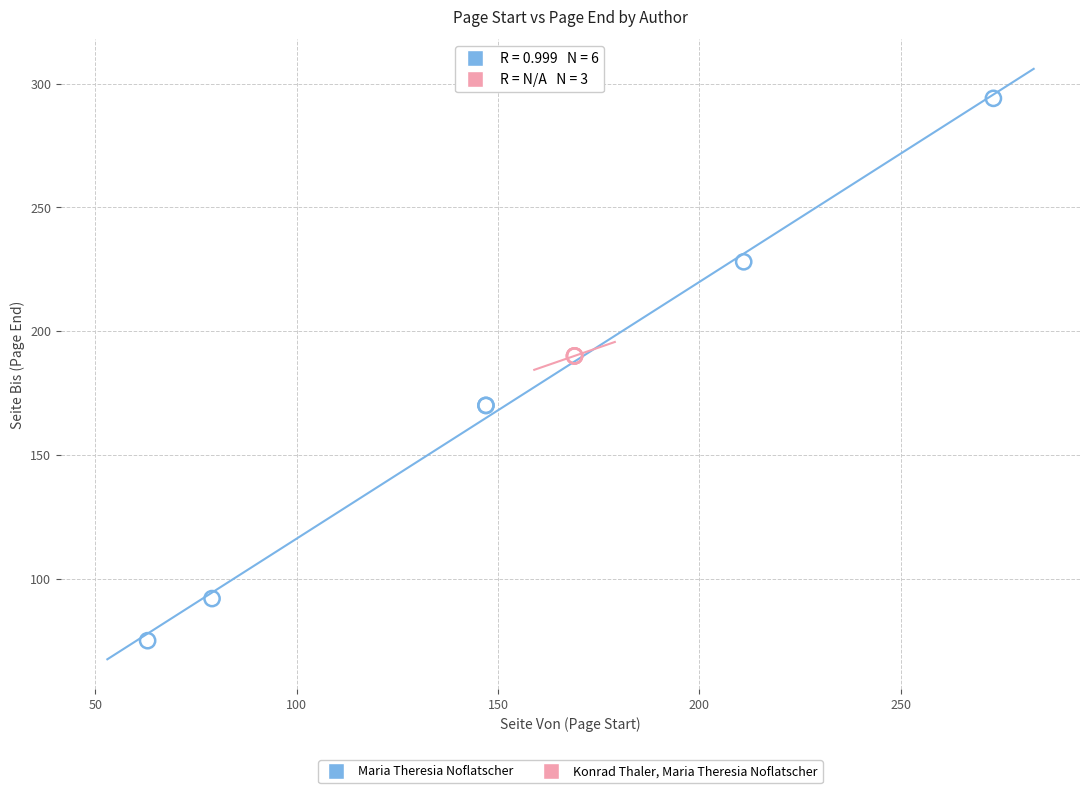

Which series contains the highest Y value?

Maria Theresia Noflatscher